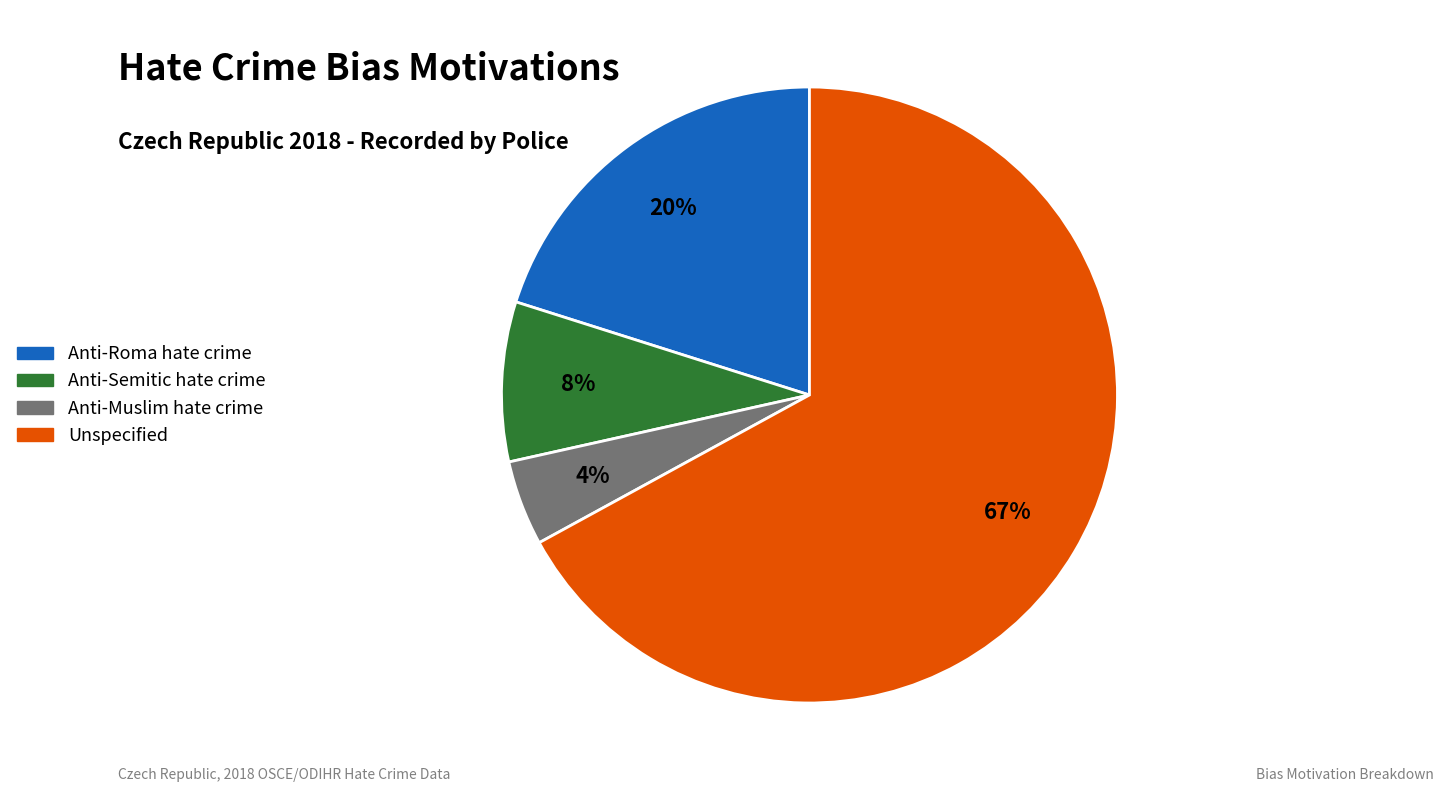

What percentage is the Anti-Semitic hate crime slice, to the nearest percent?

8%